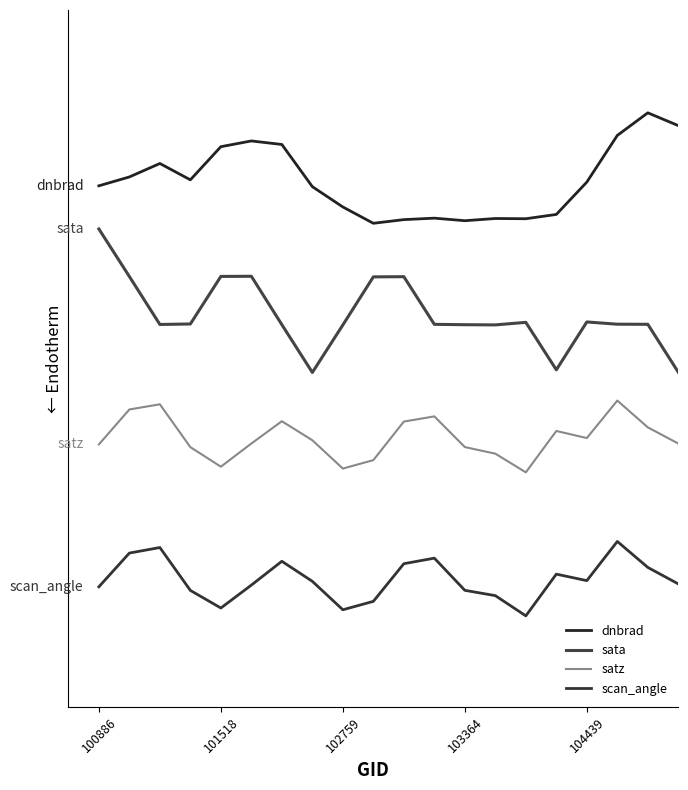

What are all the series names shown in the legend?

dnbrad, sata, satz, scan_angle